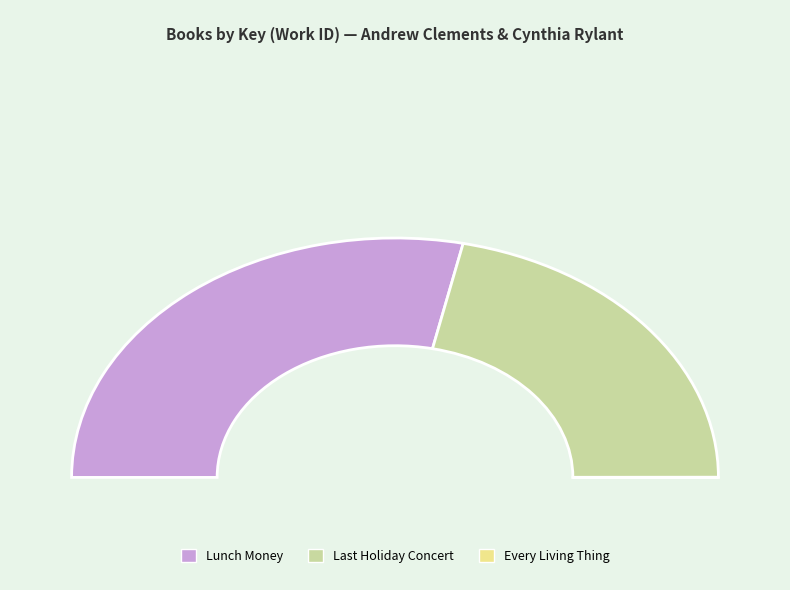

Is there any slice that represents more than half of the pie?

Yes